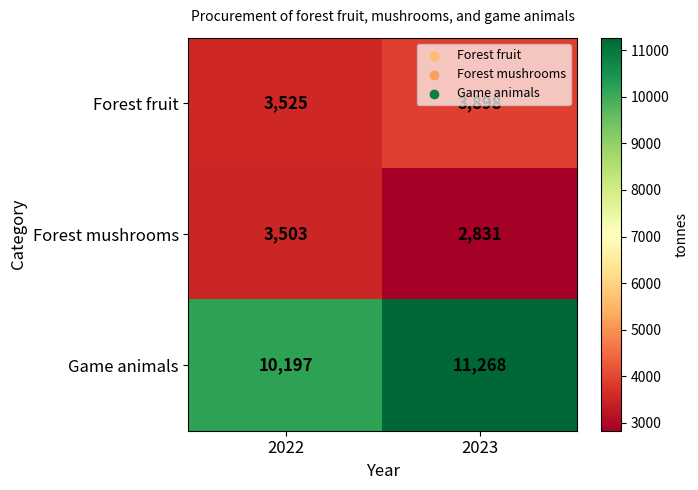

What is the smallest value displayed?

2831